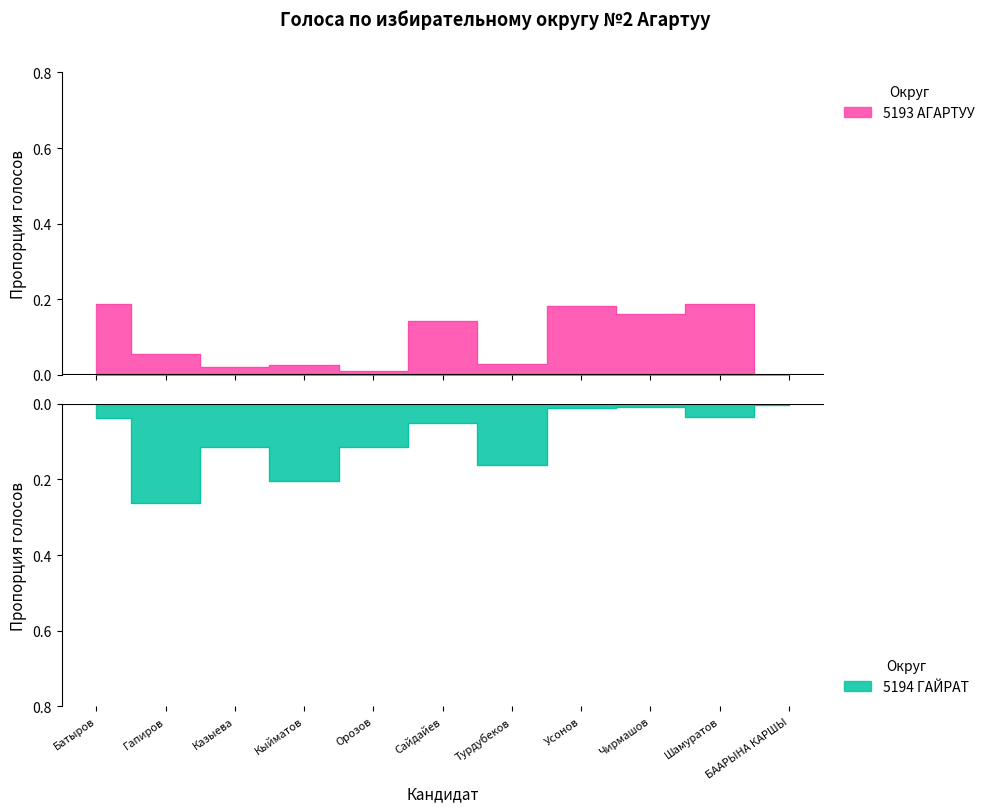

Is it true that 5193 АГАРТУУ equals 0.0 at Казыева?

True